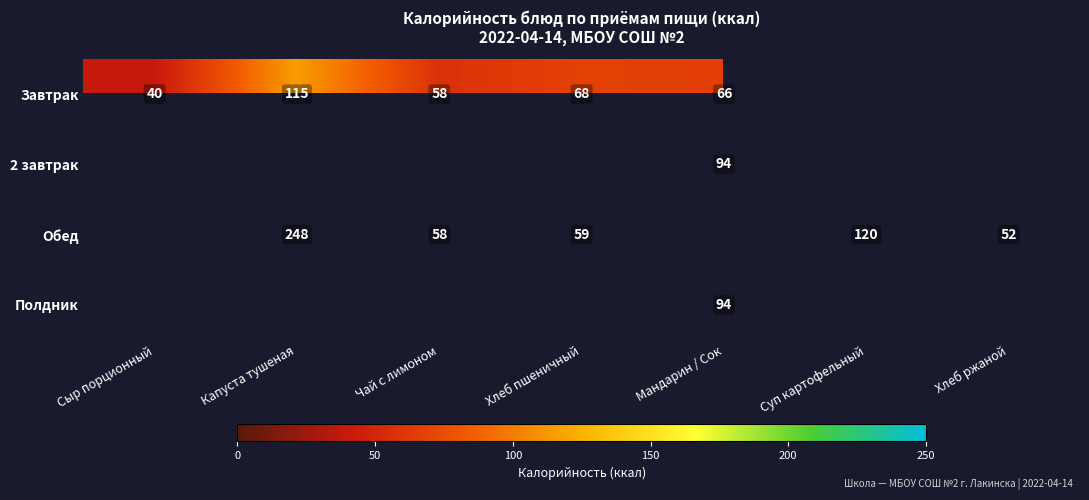

The Обед series shows 248 at Капуста тушеная. True or false?

True